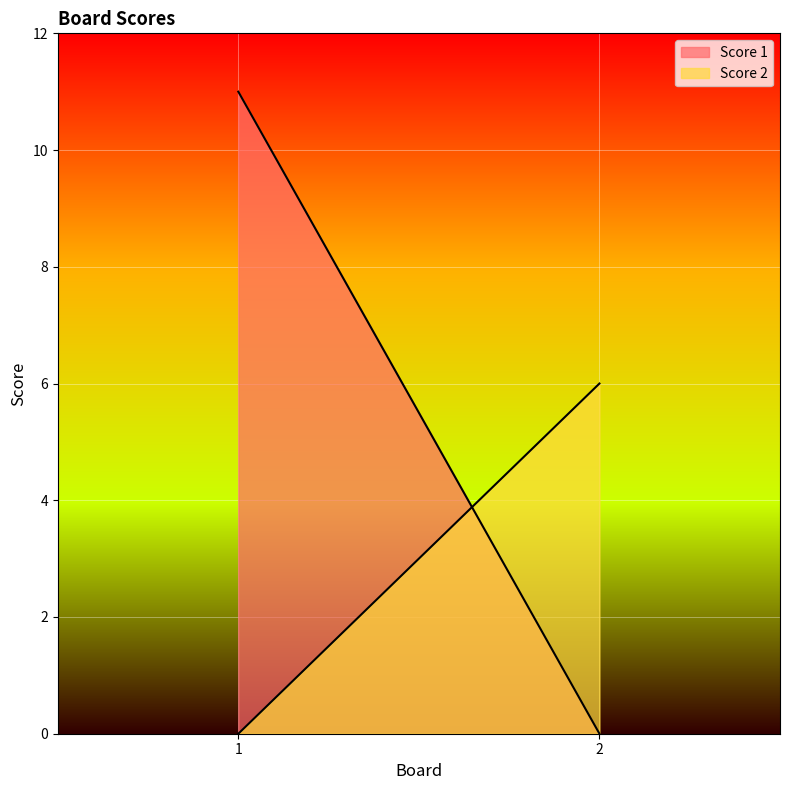

At which category is the sum across all series the highest?

1